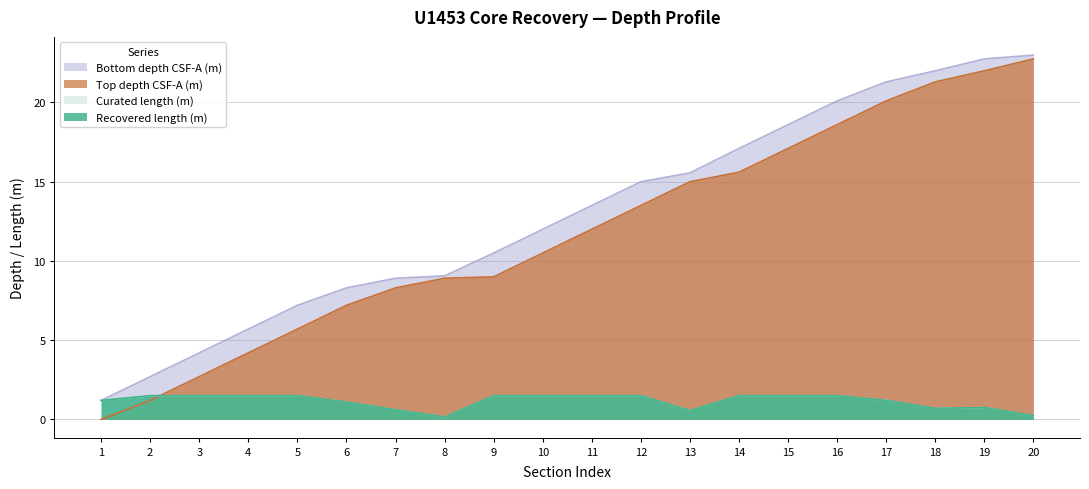

Rank the categories by Top depth CSF-A (m) value from highest to lowest.

20, 19, 18, 17, 16, 15, 14, 13, 12, 11, 10, 9, 8, 7, 6, 5, 4, 3, 2, 1